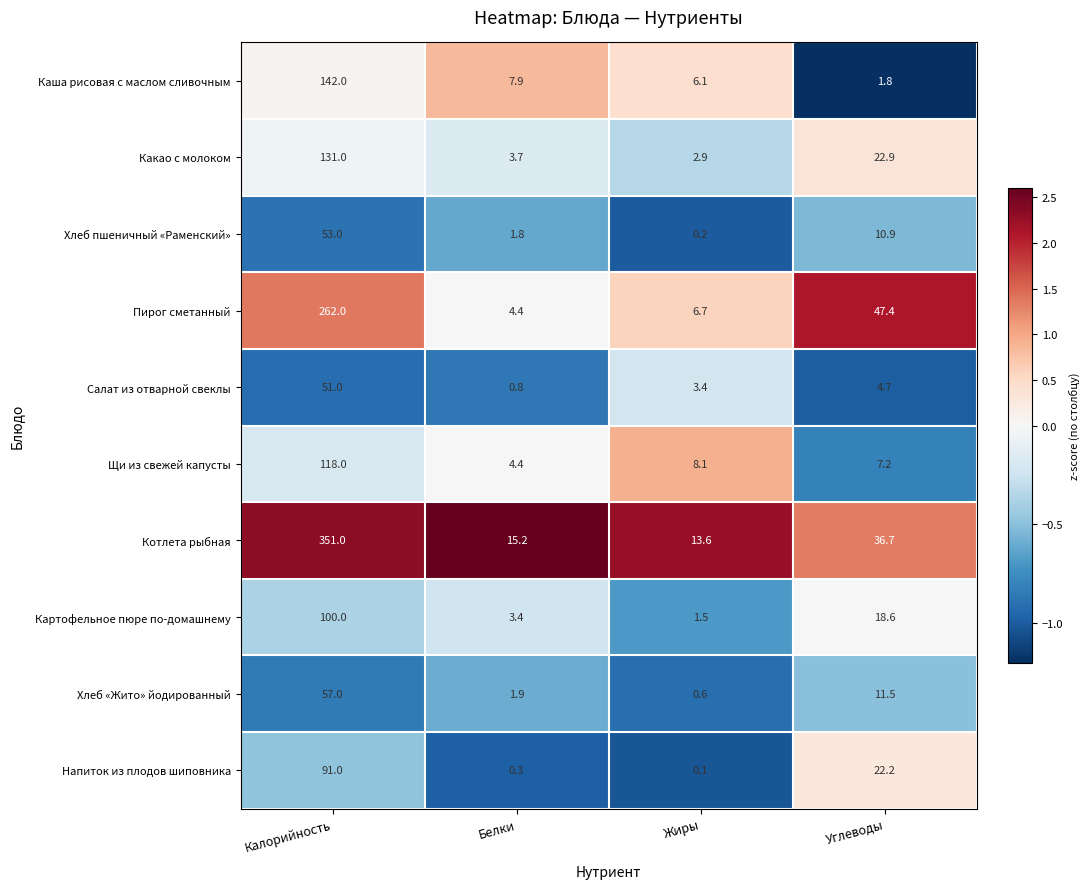

What is the minimum value for Салат из отварной свеклы?

0.8